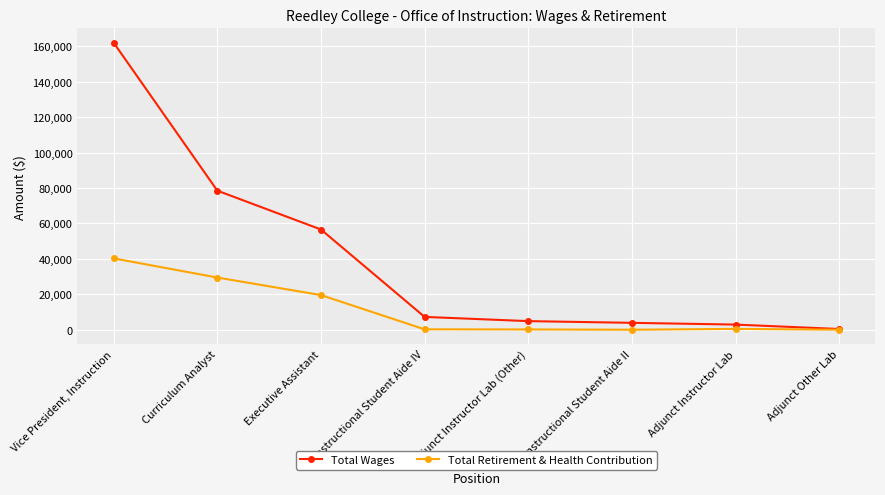

True or false: Total Wages has more than 2 points higher than both neighbors.

False